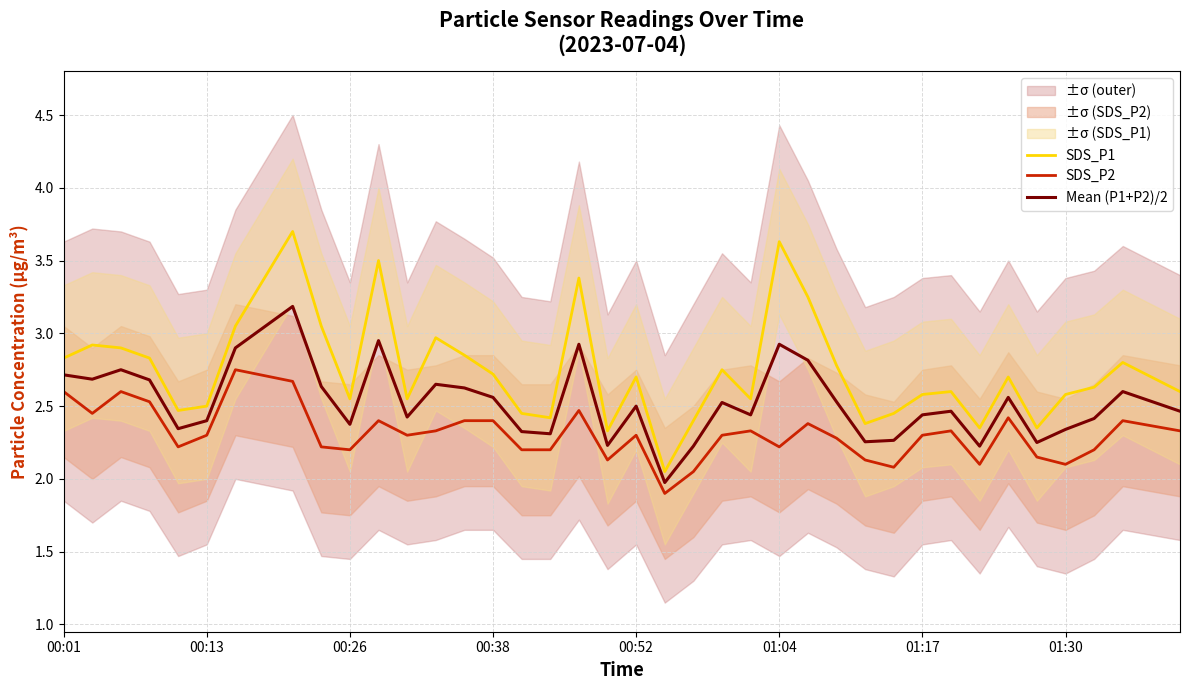

What is the minimum value shown in the chart?

1.9